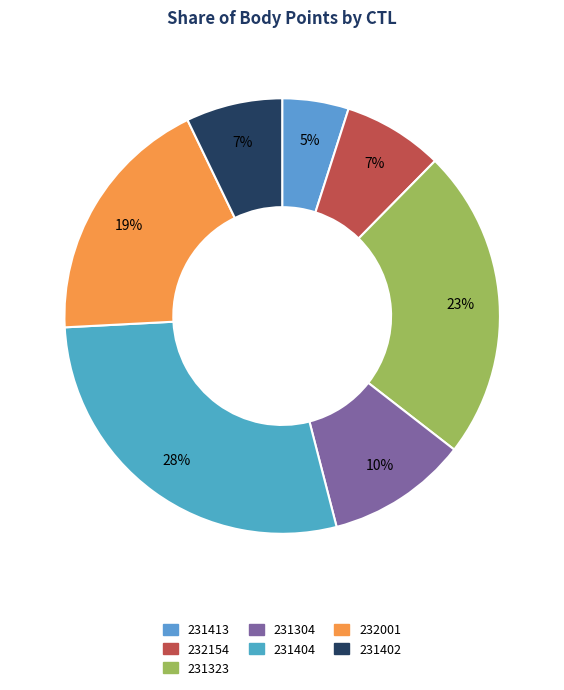

How much of the chart is everything except 232154?

92.6%